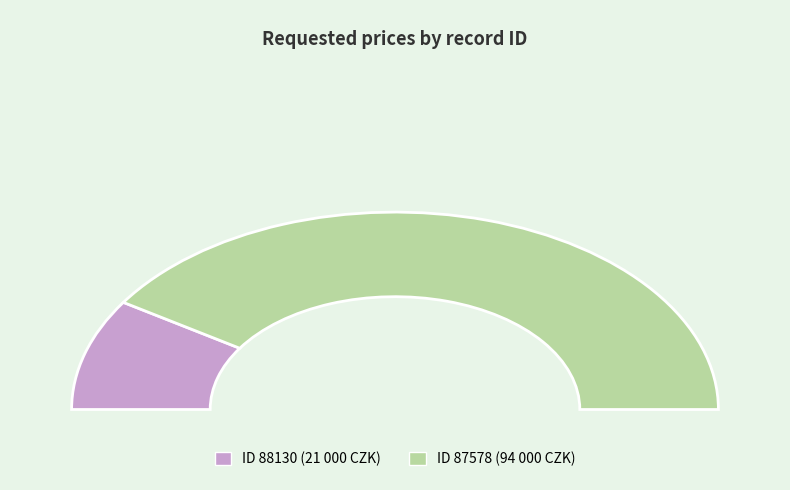

True or false: 88130 accounts for 28% of the total.

False